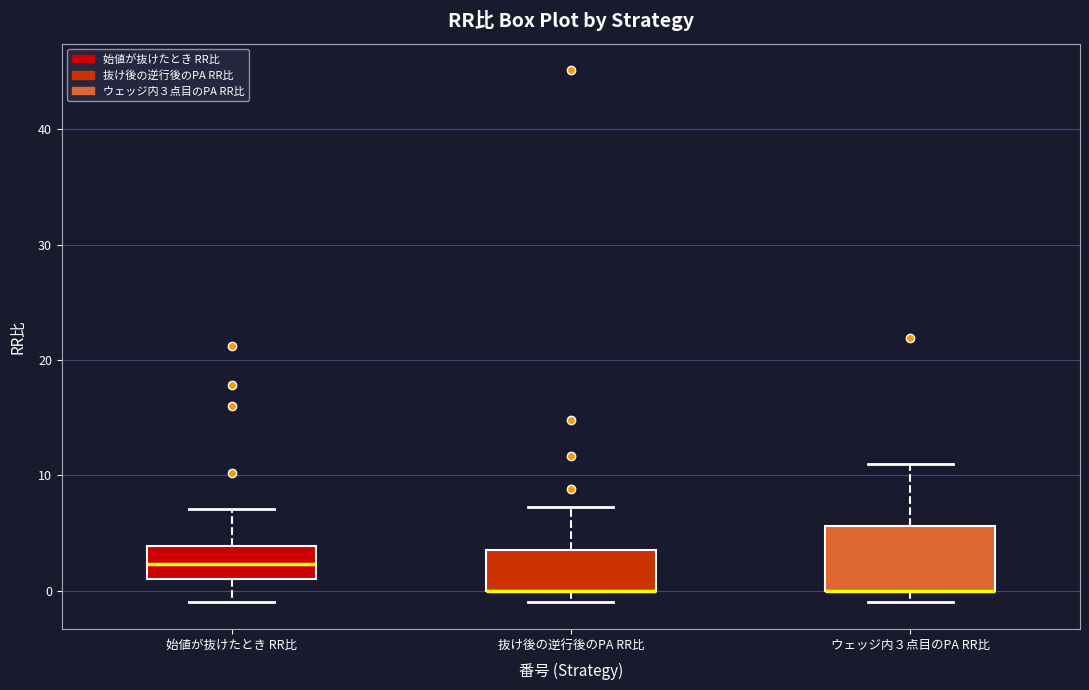

Where does the upper whisker of the box for 抜け後の逆行後のPA RR比 end on the y-axis? The values are not printed on the chart, so give them approximately, as read against the axis.

7